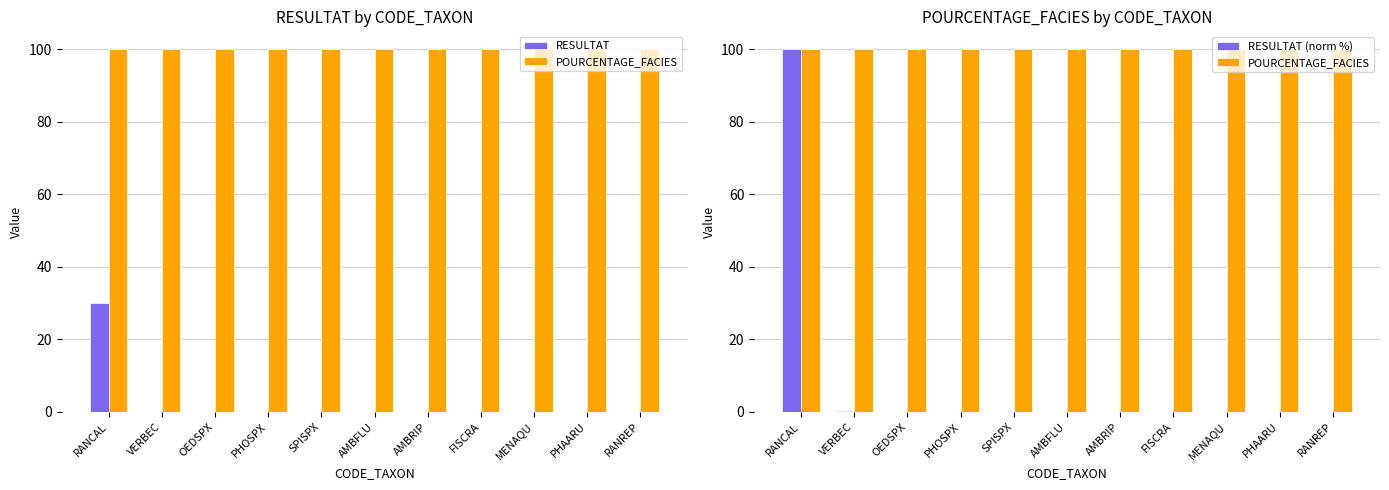

What is the average value of the RESULTAT (norm %) series?

9.1